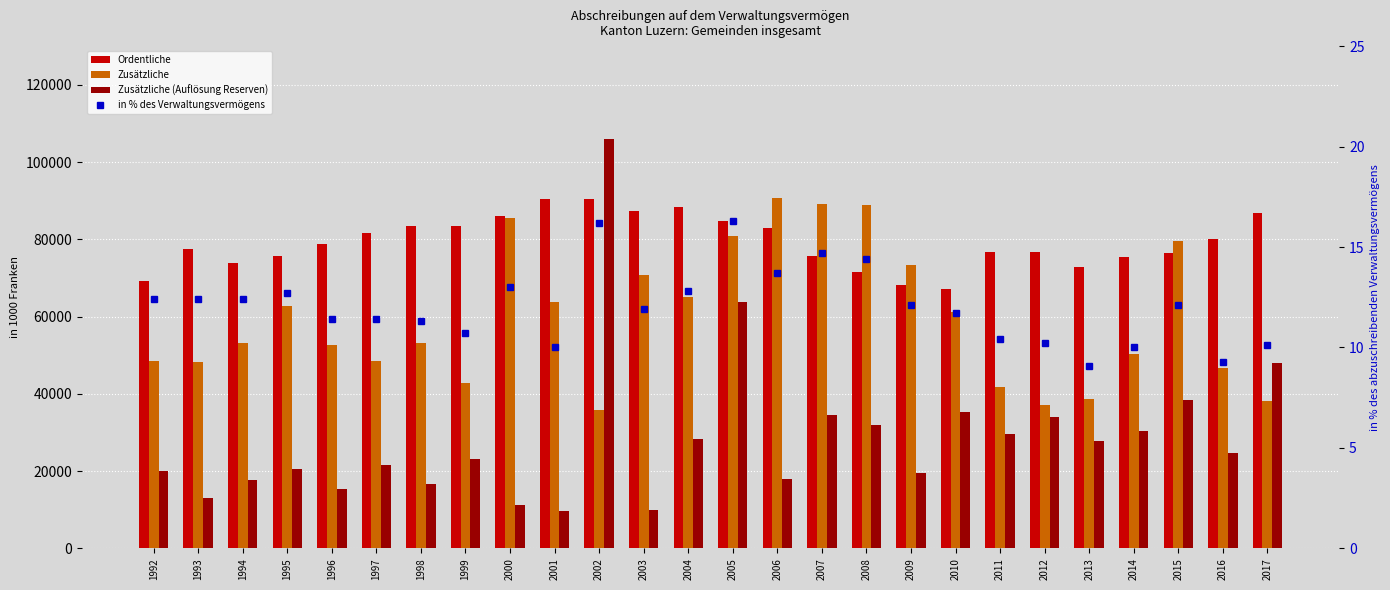

What is the minimum value for Ordentliche?

67253.6